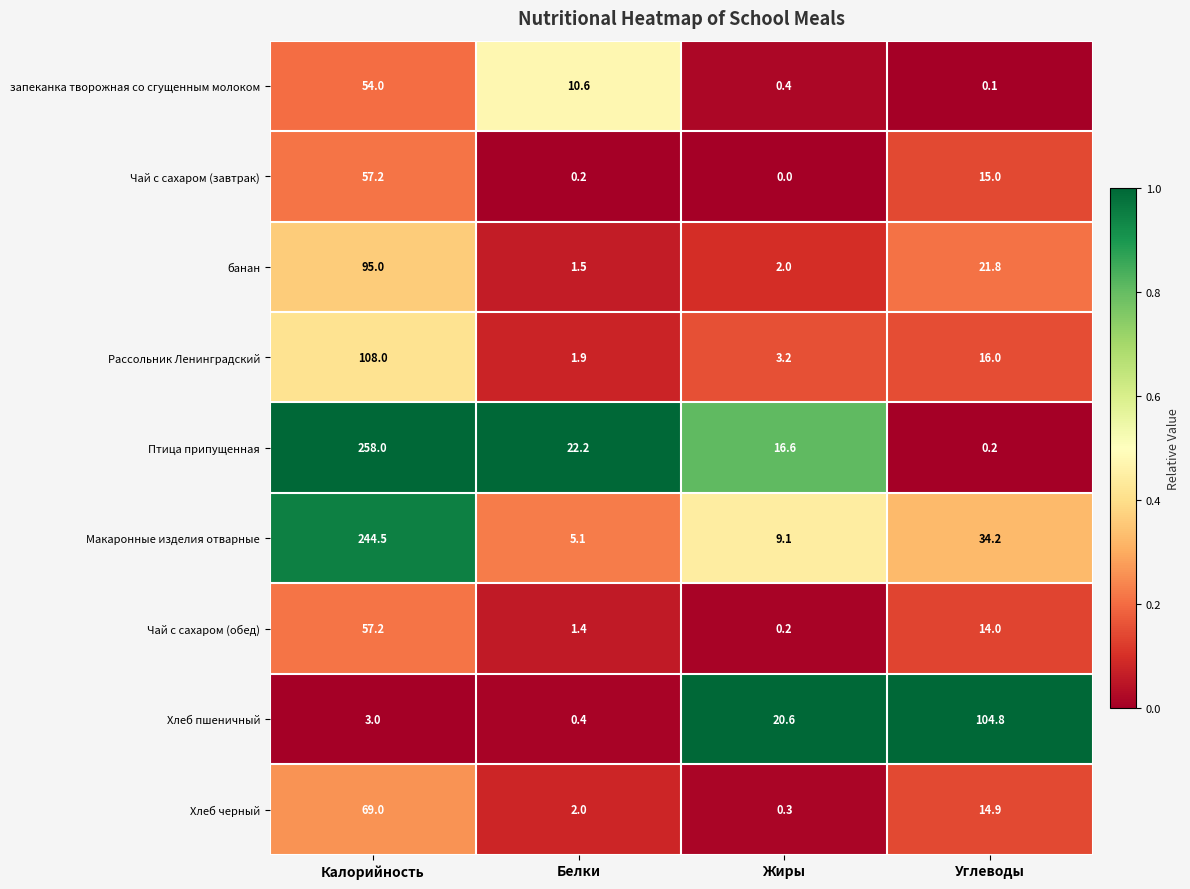

What is the sum of the запеканка творожная со сгущенным молоком values at Белки and Жиры?

11.0